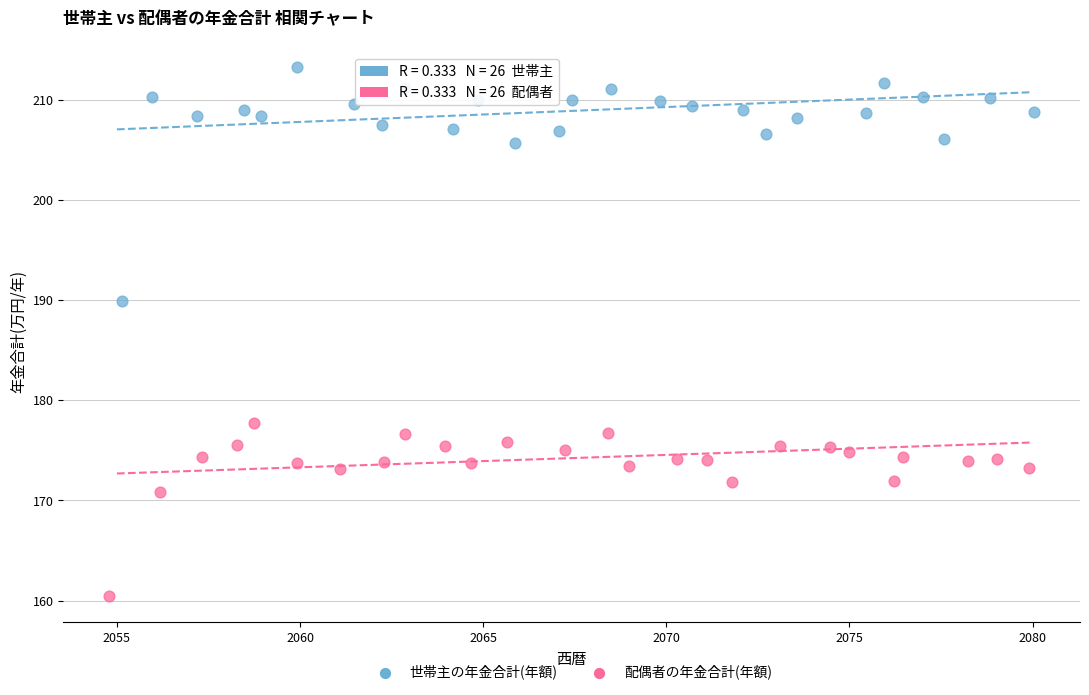

Which series has the largest Y range (max minus min)?

世帯主の年金合計(年額)